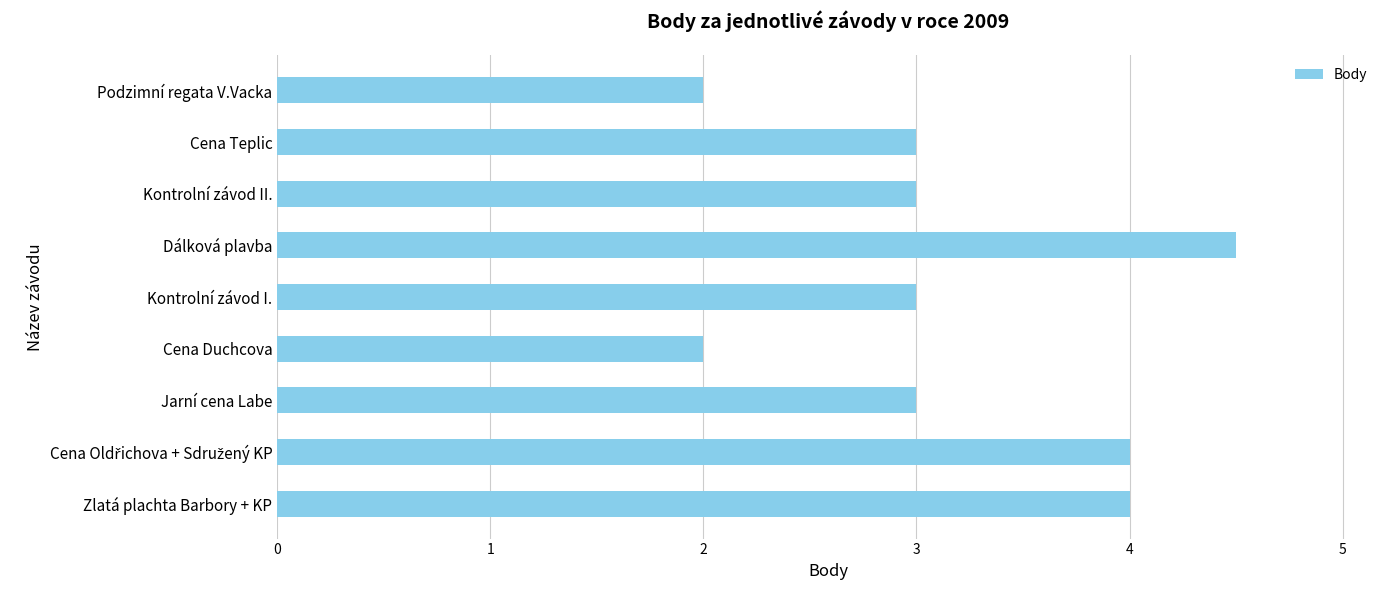

What is the average value?

3.2